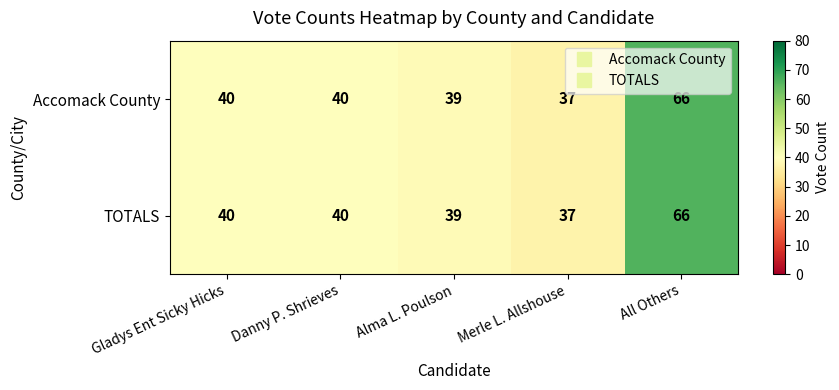

The value of TOTALS at Gladys Ent Sicky Hicks is 40. True or false?

True